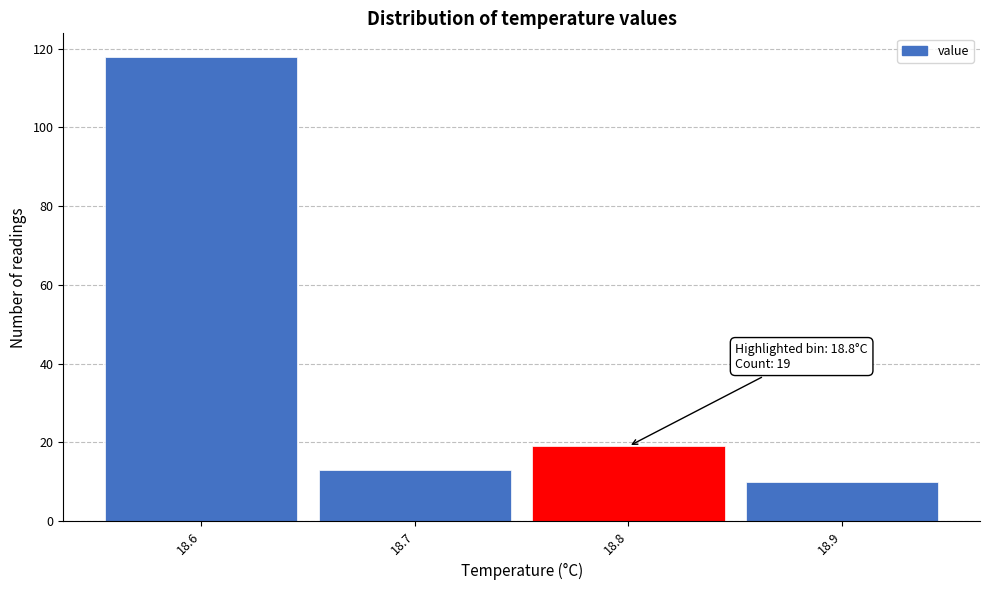

Over which range of the x-axis is the bar tallest?

18.55 to 18.65